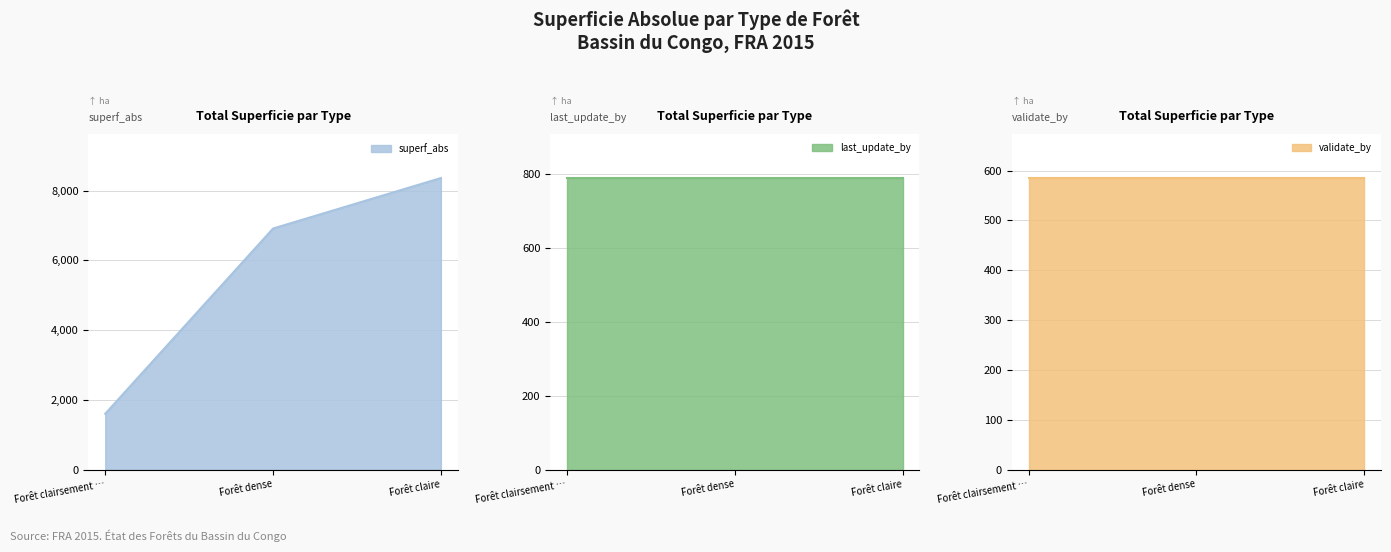

Which label corresponds to the largest value in the chart?

Forêt claire